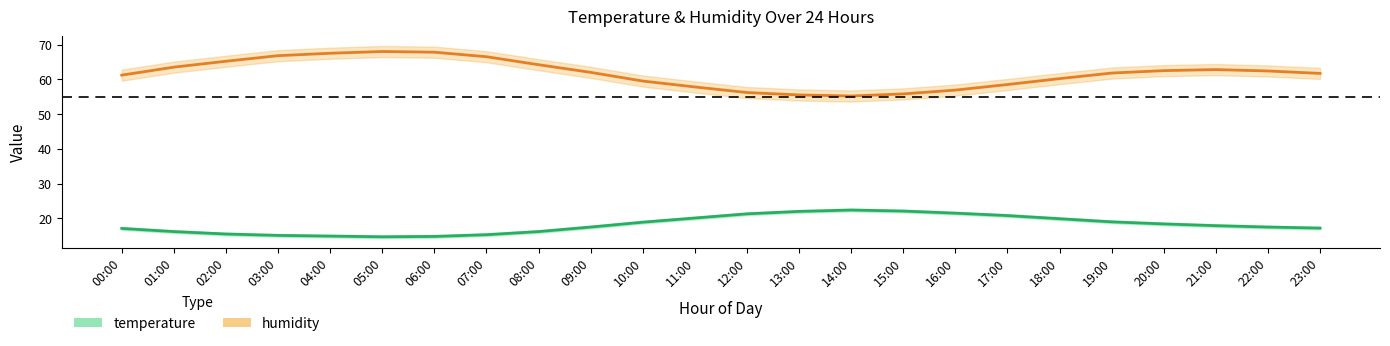

The humidity series shows 67.5 at 04:00. True or false?

True